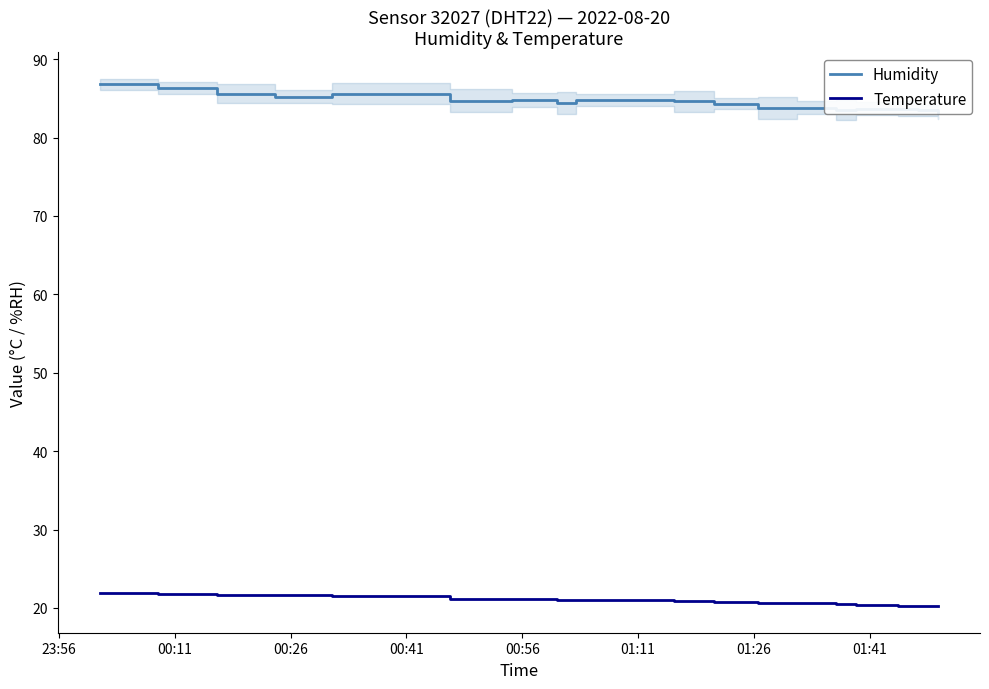

What is the highest value of the Temperature series?

21.9